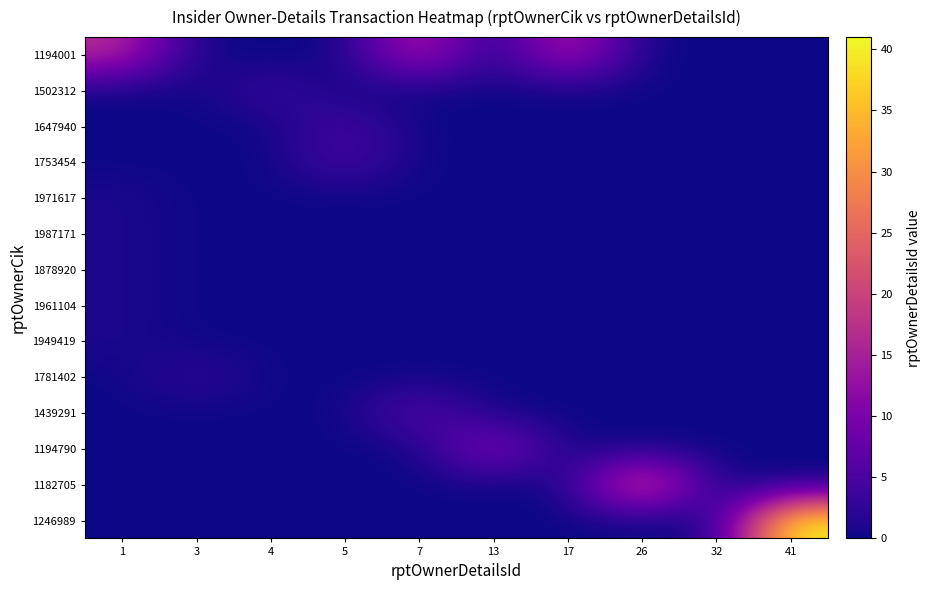

Reading left to right, transcribe all the data shown in this chart.

1194001: 1=17	3=0	4=0	5=0	7=17	13=0	17=17	26=0	32=0	41=0
1502312: 1=0	3=0	4=4	5=0	7=0	13=0	17=0	26=0	32=0	41=0
1647940: 1=0	3=0	4=0	5=5	7=0	13=0	17=0	26=0	32=0	41=0
1753454: 1=0	3=0	4=0	5=5	7=0	13=0	17=0	26=0	32=0	41=0
1971617: 1=1	3=0	4=0	5=0	7=0	13=0	17=0	26=0	32=0	41=0
1987171: 1=1	3=0	4=0	5=0	7=0	13=0	17=0	26=0	32=0	41=0
1878920: 1=1	3=0	4=0	5=0	7=0	13=0	17=0	26=0	32=0	41=0
1961104: 1=1	3=0	4=0	5=0	7=0	13=0	17=0	26=0	32=0	41=0
1949419: 1=1	3=0	4=0	5=0	7=0	13=0	17=0	26=0	32=0	41=0
1781402: 1=0	3=3	4=0	5=0	7=0	13=0	17=0	26=0	32=0	41=0
1439291: 1=0	3=0	4=0	5=0	7=7	13=0	17=0	26=0	32=0	41=0
1194790: 1=0	3=0	4=0	5=0	7=0	13=13	17=0	26=0	32=0	41=0
1182705: 1=0	3=0	4=0	5=0	7=0	13=0	17=0	26=26	32=0	41=0
1246989: 1=0	3=0	4=0	5=0	7=0	13=0	17=0	26=0	32=0	41=41